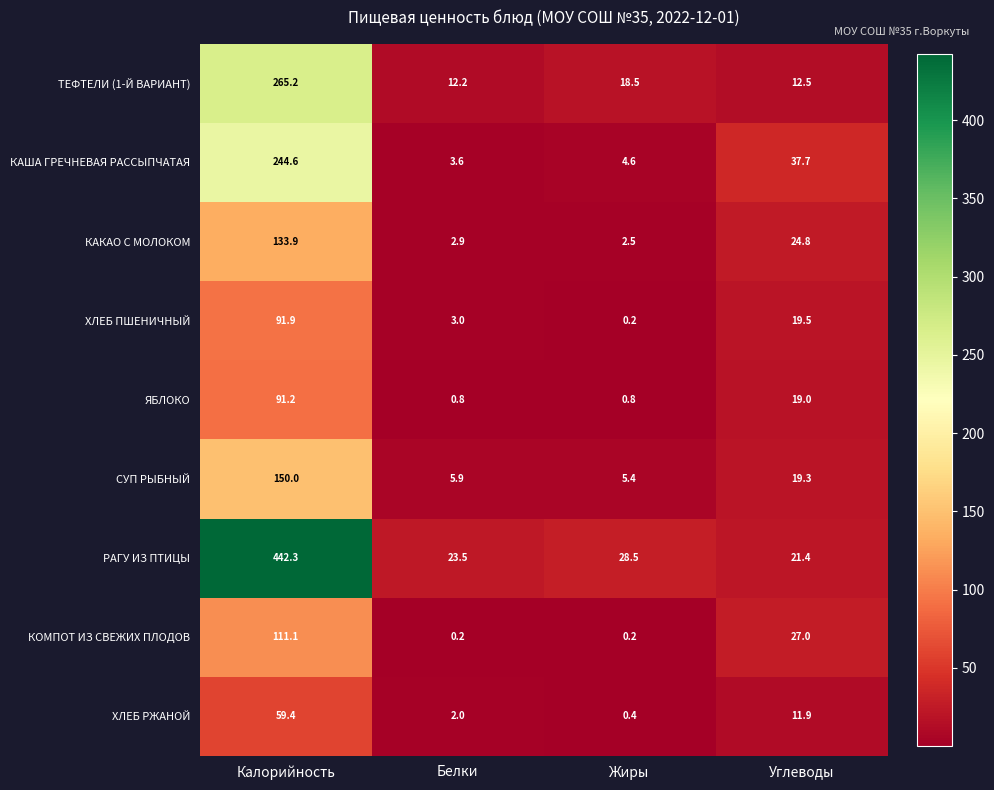

At which label does ХЛЕБ ПШЕНИЧНЫЙ first exceed 19?

Калорийность